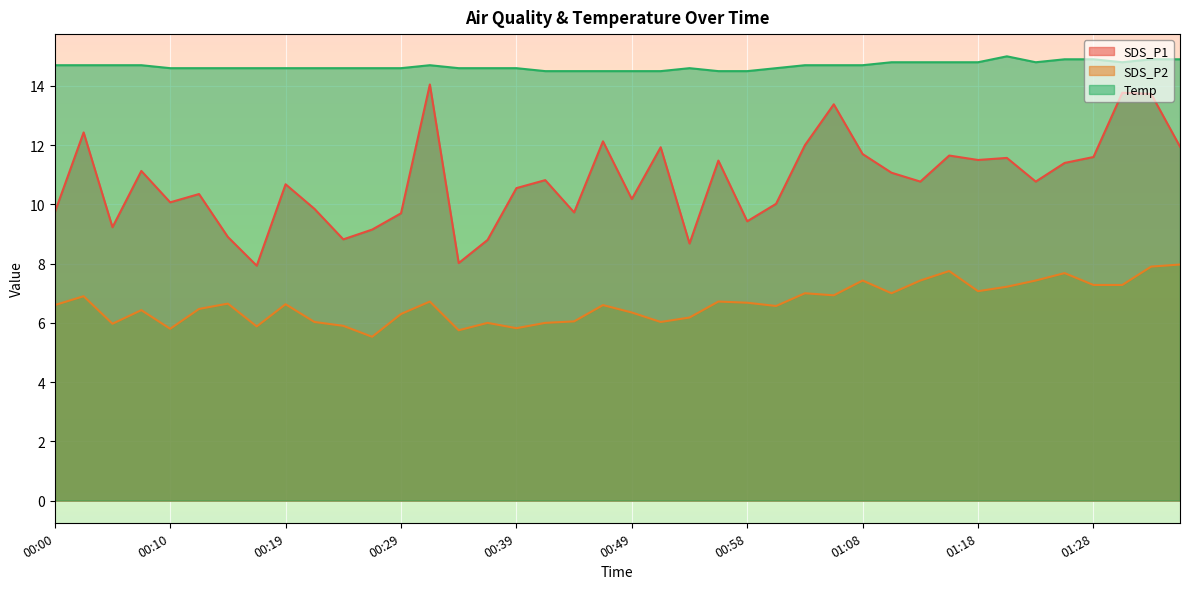

True or false: Temp and SDS_P2 cross at least once.

False